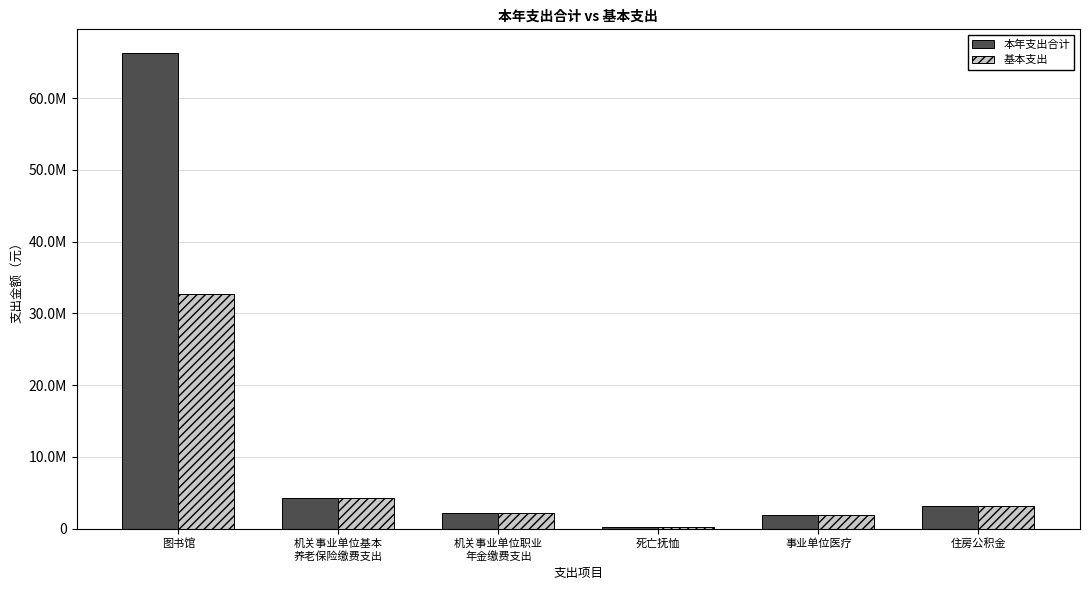

The value of 基本支出 at 机关事业单位基本
养老保险缴费支出 is 1614728.9. True or false?

False